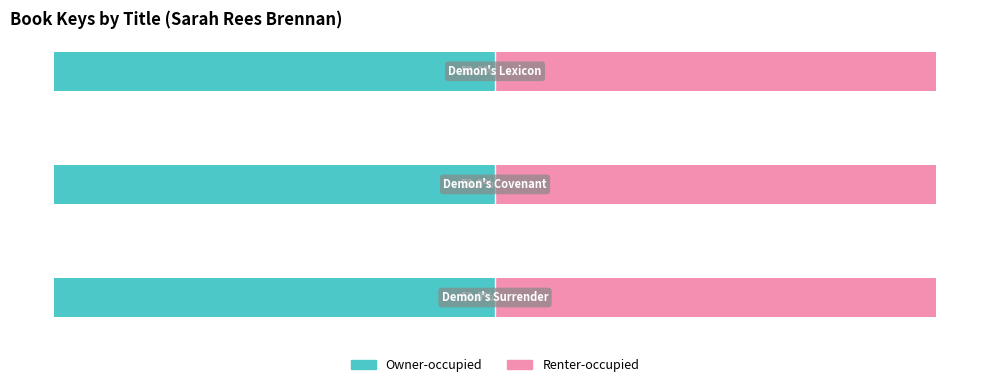

How many Owner-occupied values are between -46600951 and -46599915?

3